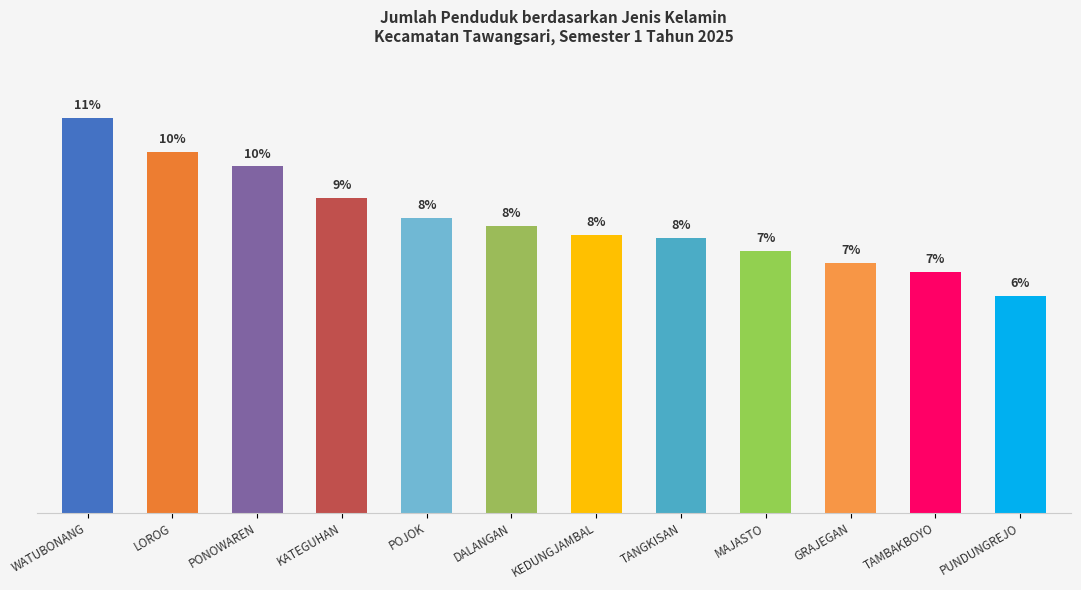

List the labels in order of value, largest first.

WATUBONANG, LOROG, PONOWAREN, KATEGUHAN, POJOK, DALANGAN, KEDUNGJAMBAL, TANGKISAN, MAJASTO, GRAJEGAN, TAMBAKBOYO, PUNDUNGREJO